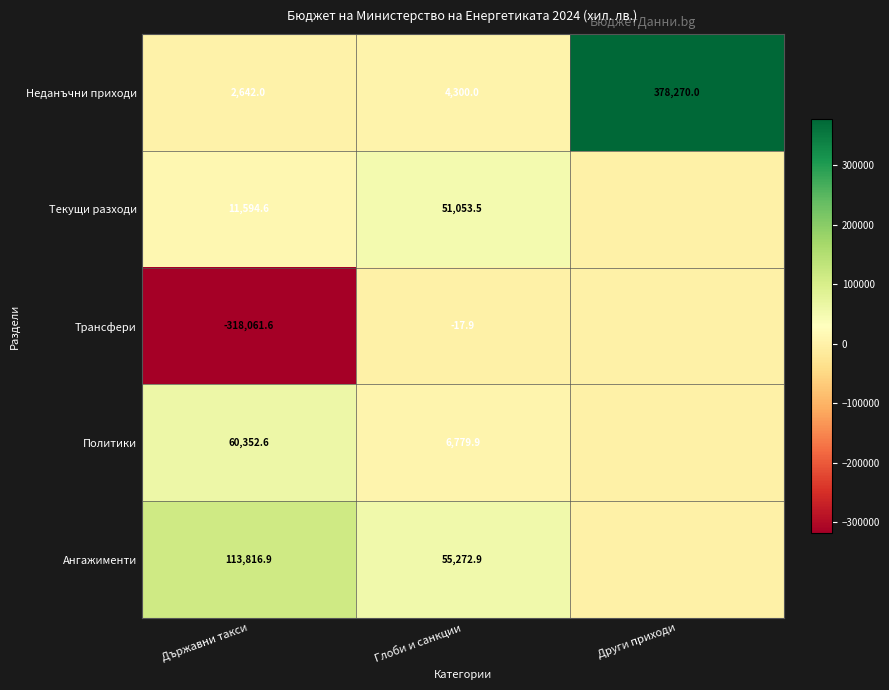

What is the sum of the Текущи разходи values at Глоби и санкции and Държавни такси?

62648.1